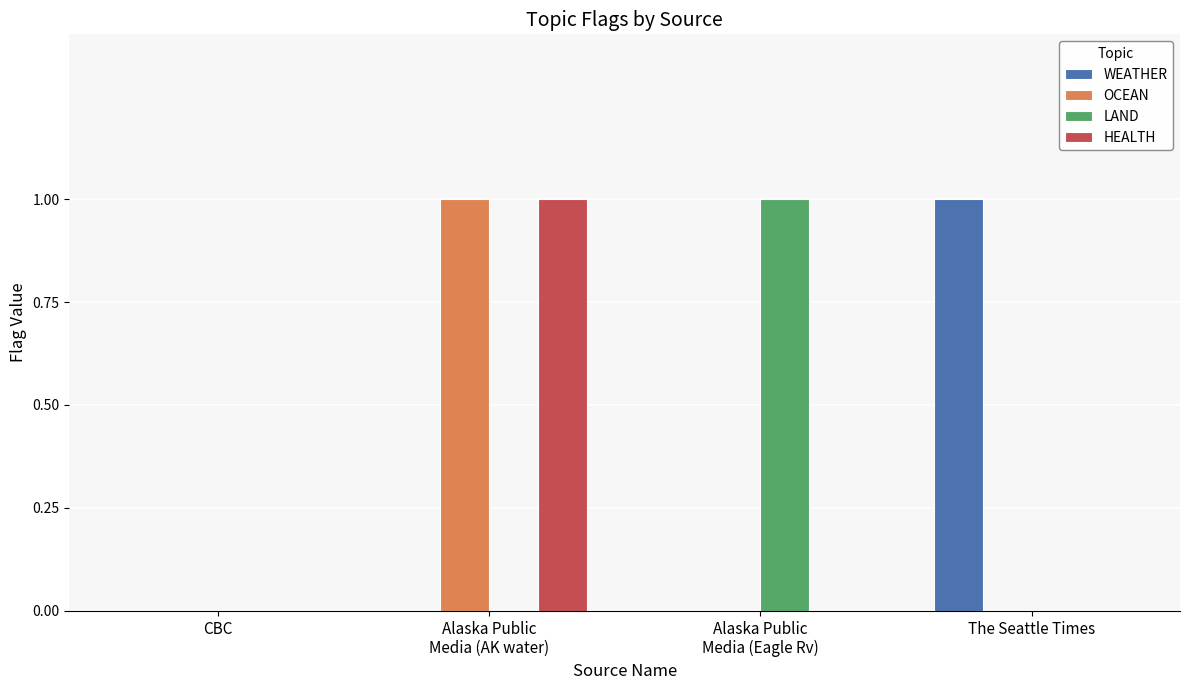

Is it true that OCEAN equals -1 at CBC?

False